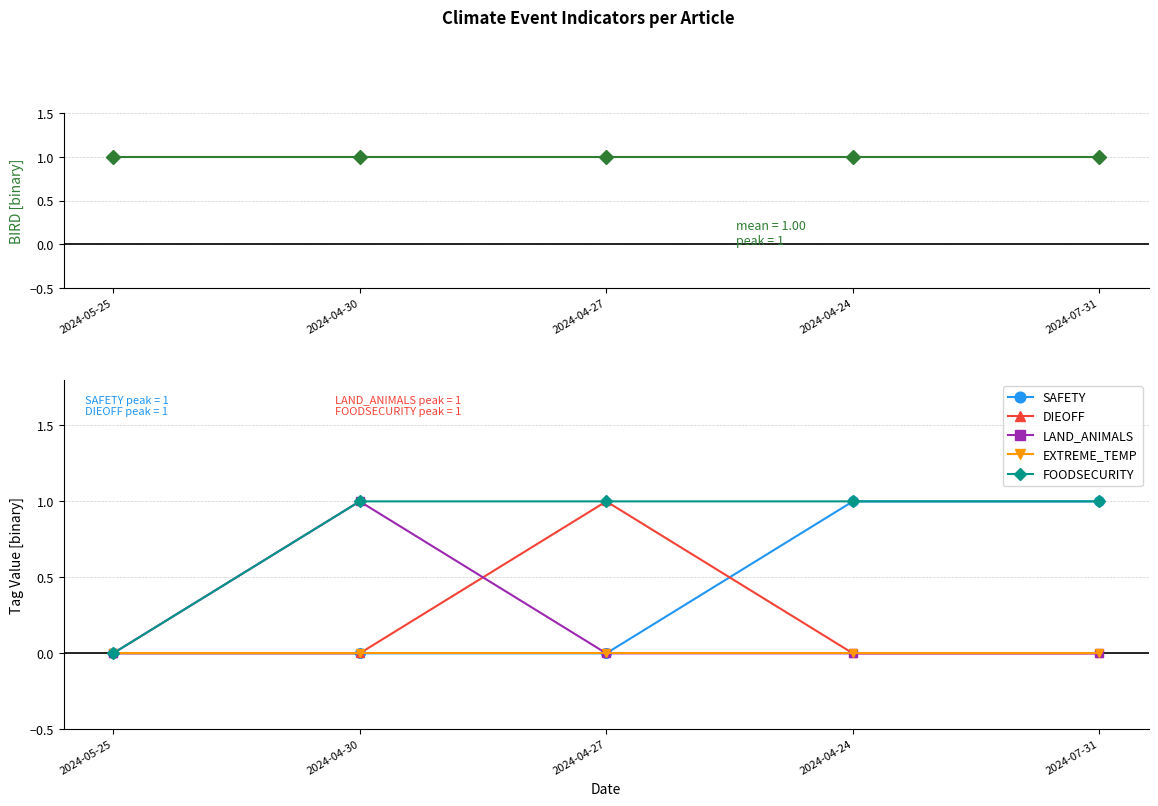

Is this an area chart (filled region under the line)?

No